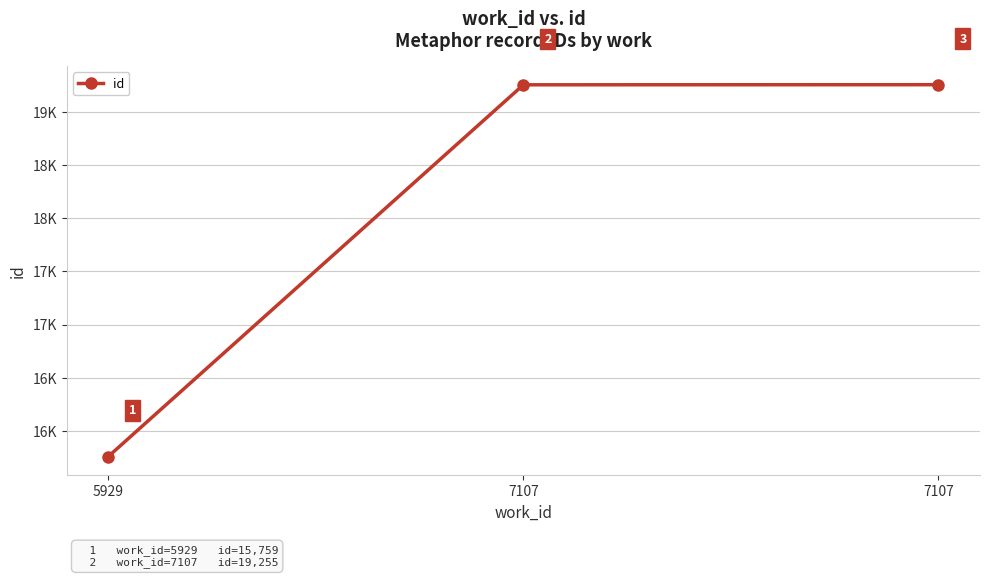

True or false: the data shows 31508 at 7107.

False